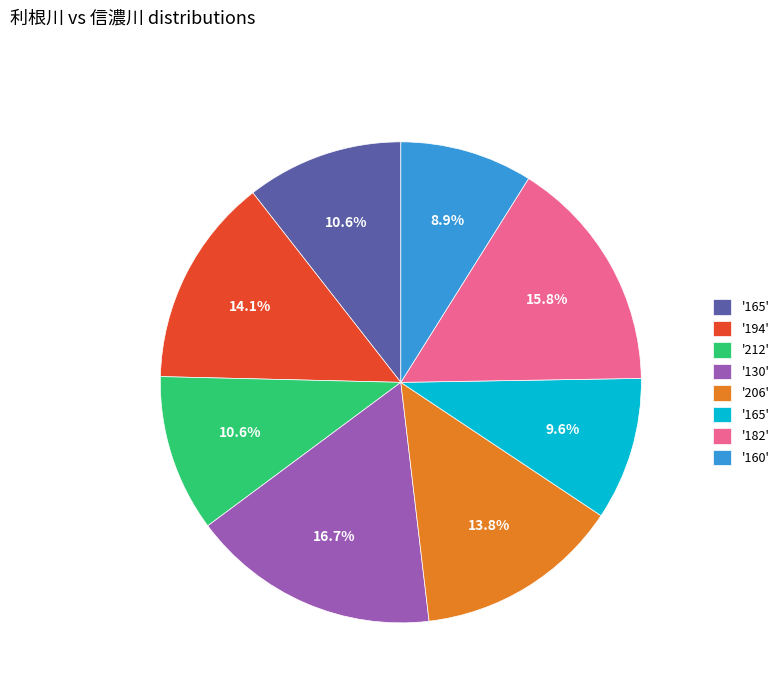

Is there a majority slice in this chart?

No